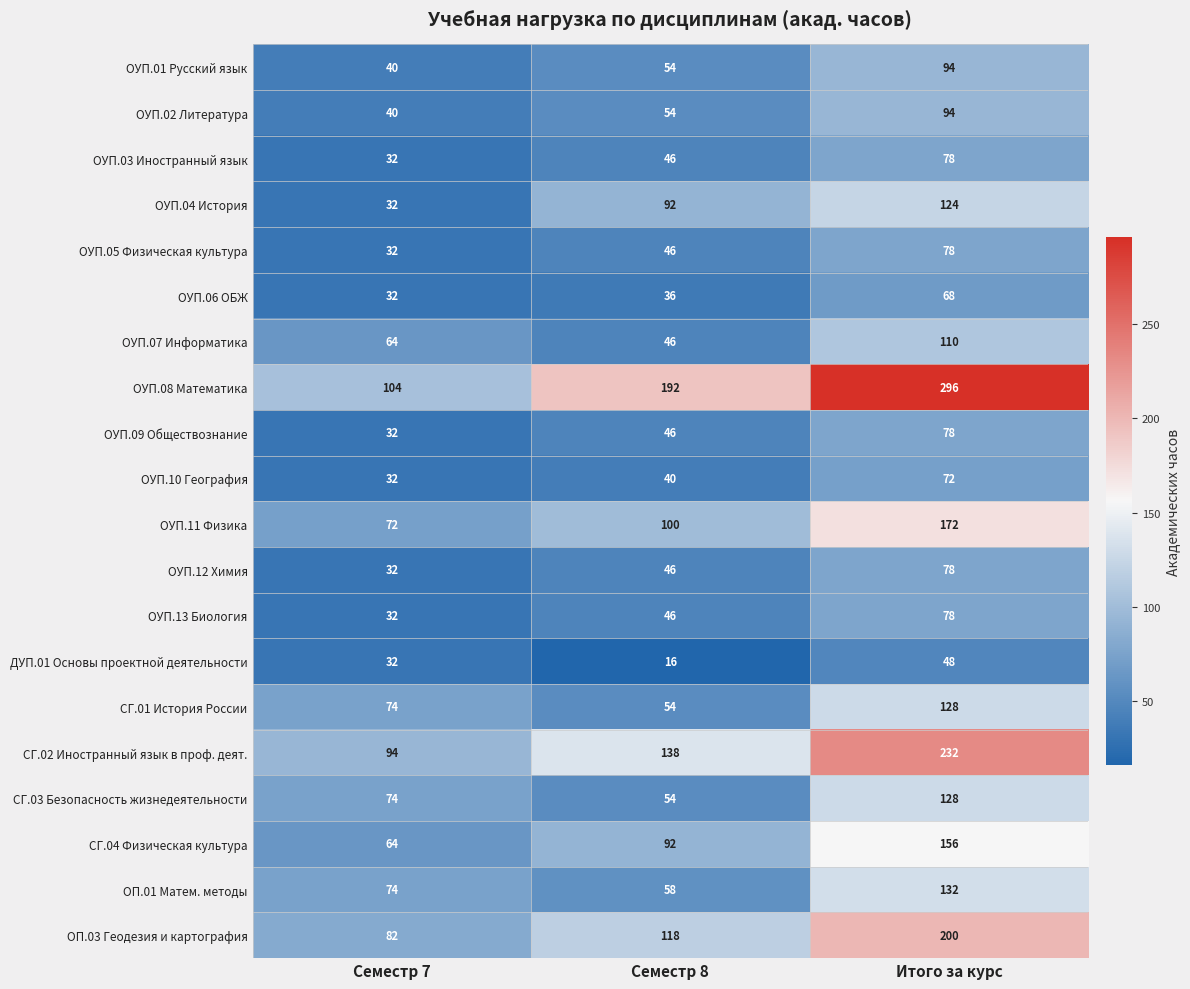

Is it true that ОУП.08 Математика equals 104 at Семестр 7?

True